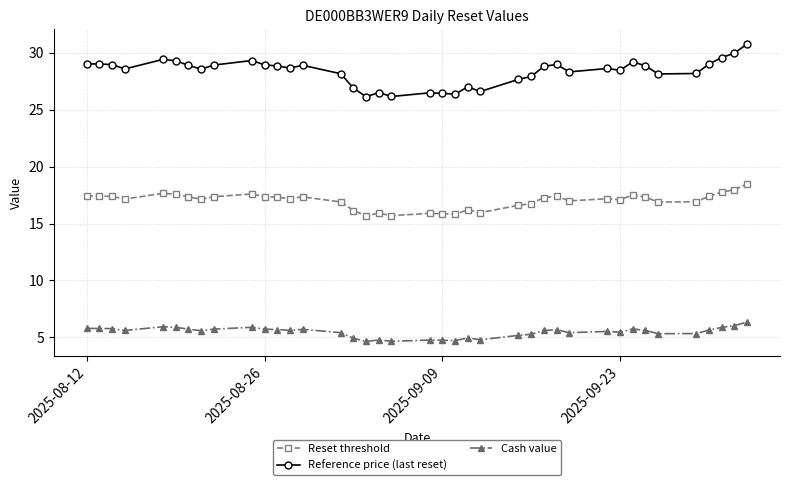

What is the minimum value shown in the chart?

4.6